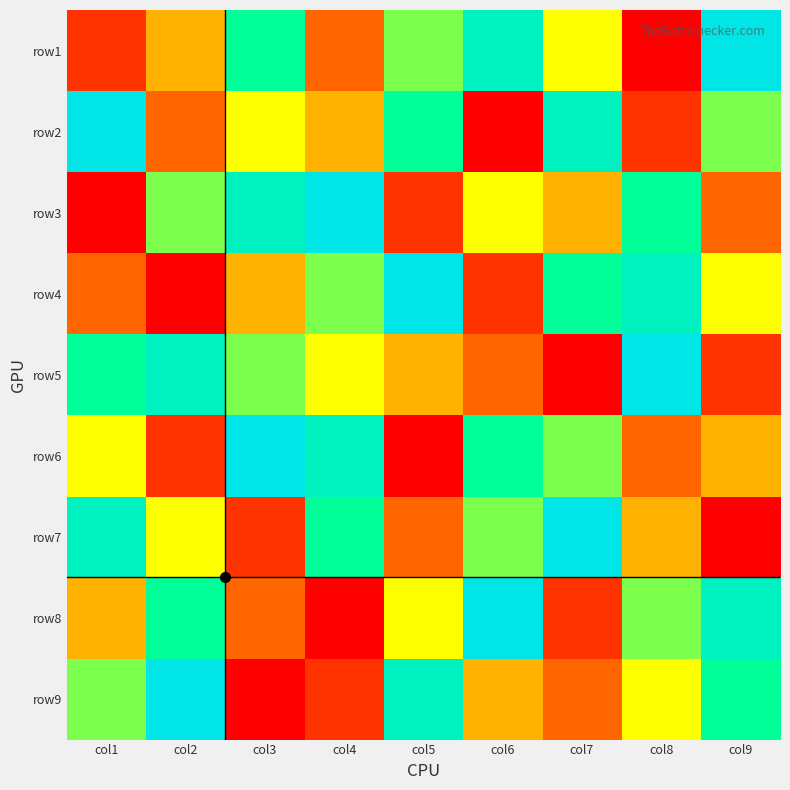

What is the minimum value shown in the chart?

1